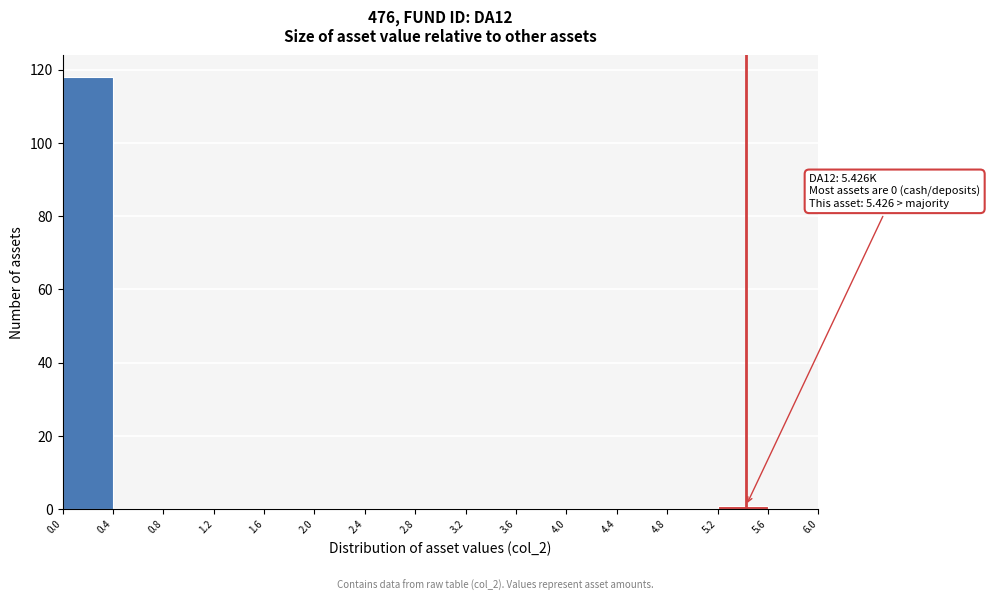

Over which range of the x-axis is the bar tallest?

0.0 to 0.4